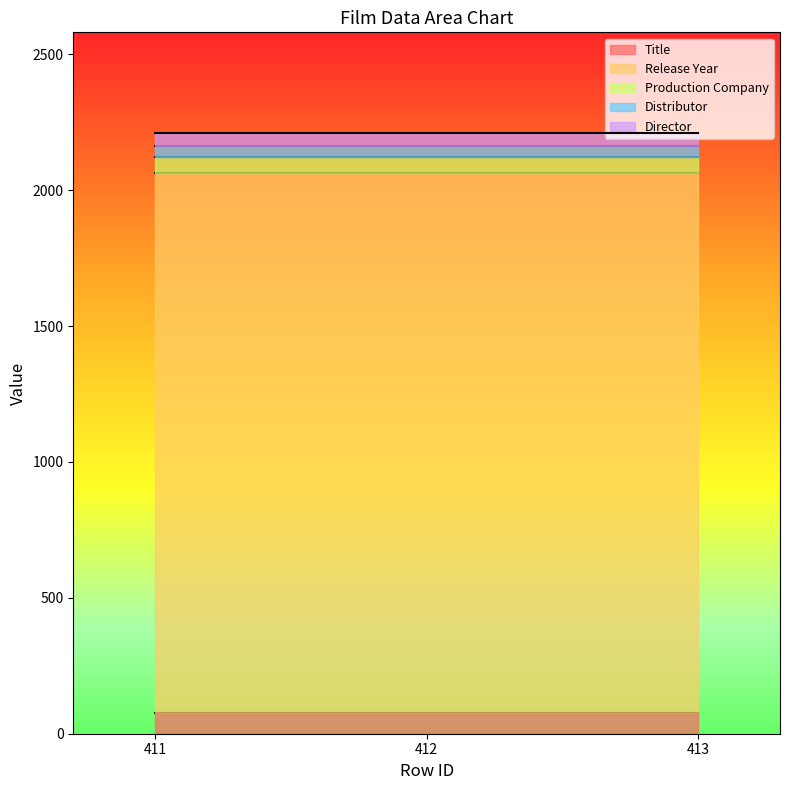

Which series changed the most between 411 and 413?

Title